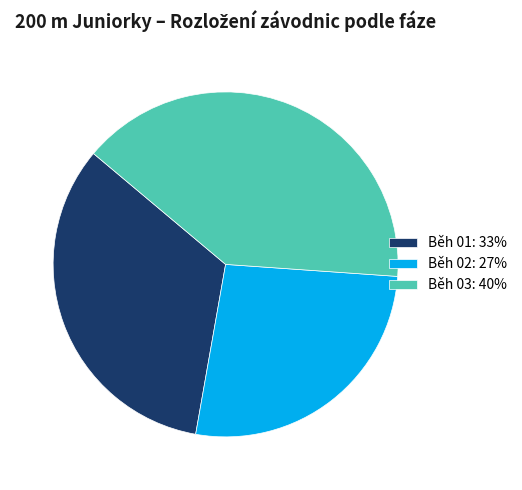

Is it true that Běh 02: 27% is 27% of the pie?

True